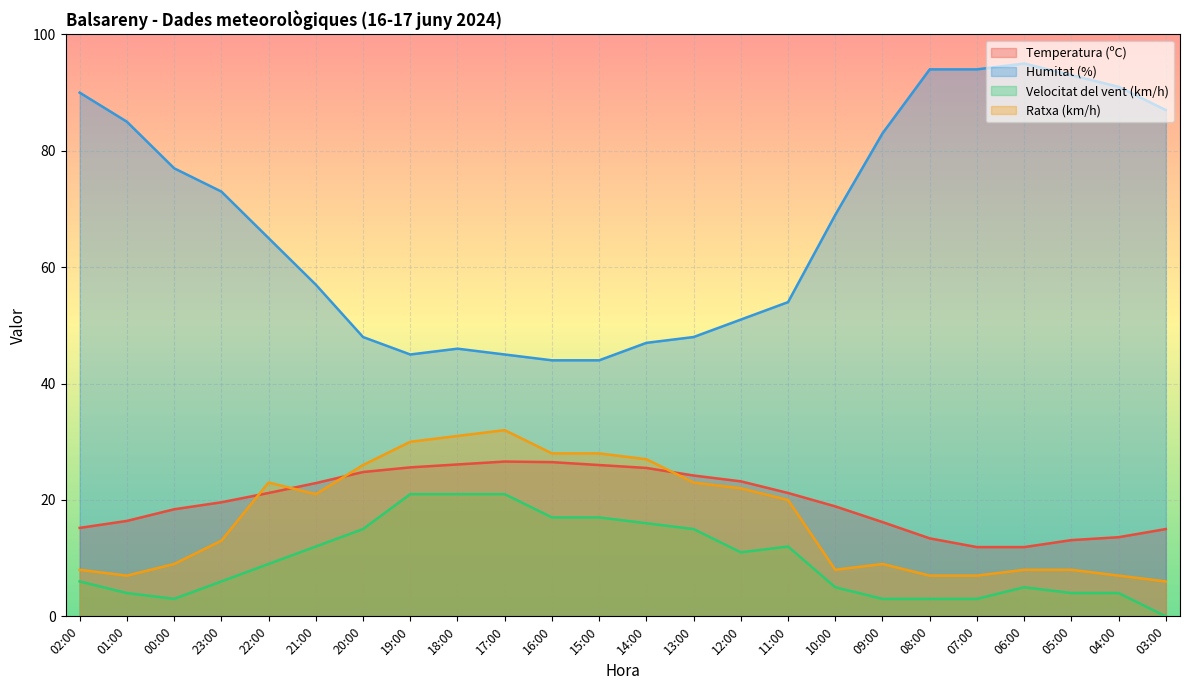

The Temperatura (ºC) series shows 34.1 at 19:00. True or false?

False